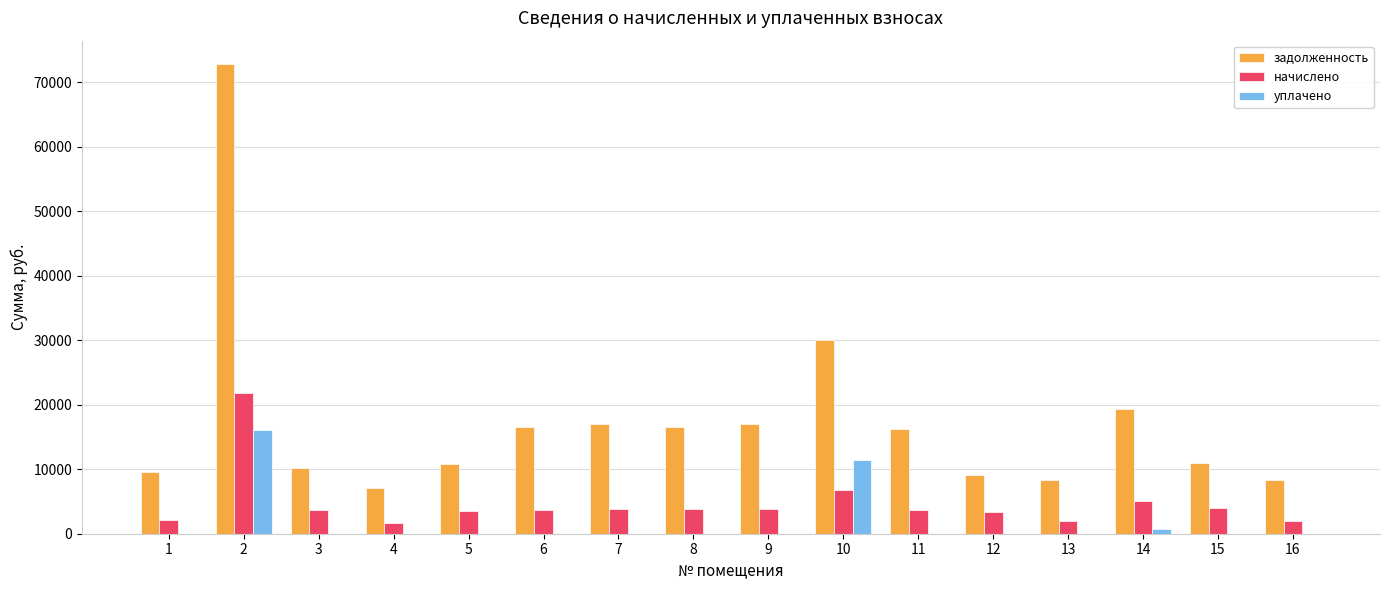

Which series has the widest spread of values?

задолженность